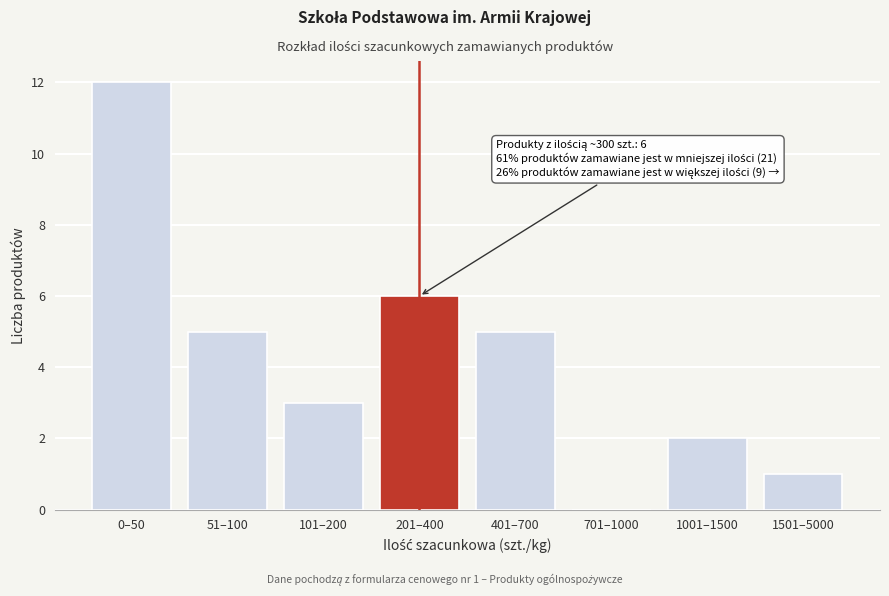

Reading left to right, transcribe all the data shown in this chart.

0–50=12	51–100=5	101–200=3	201–400=6	401–700=5	701–1000=0	1001–1500=2	1501–5000=1